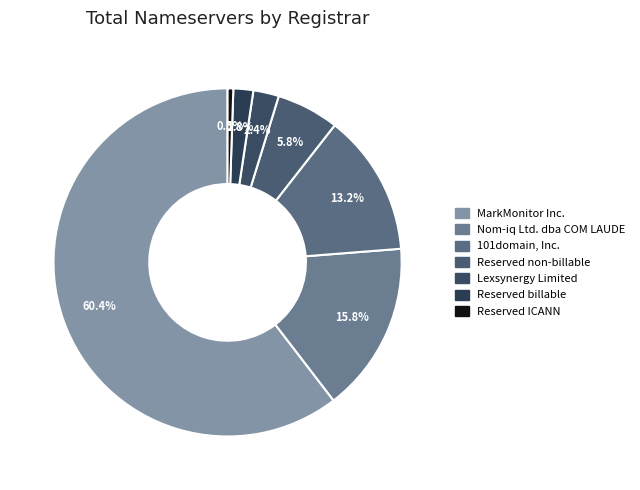

Count the number of slices in the pie.

7